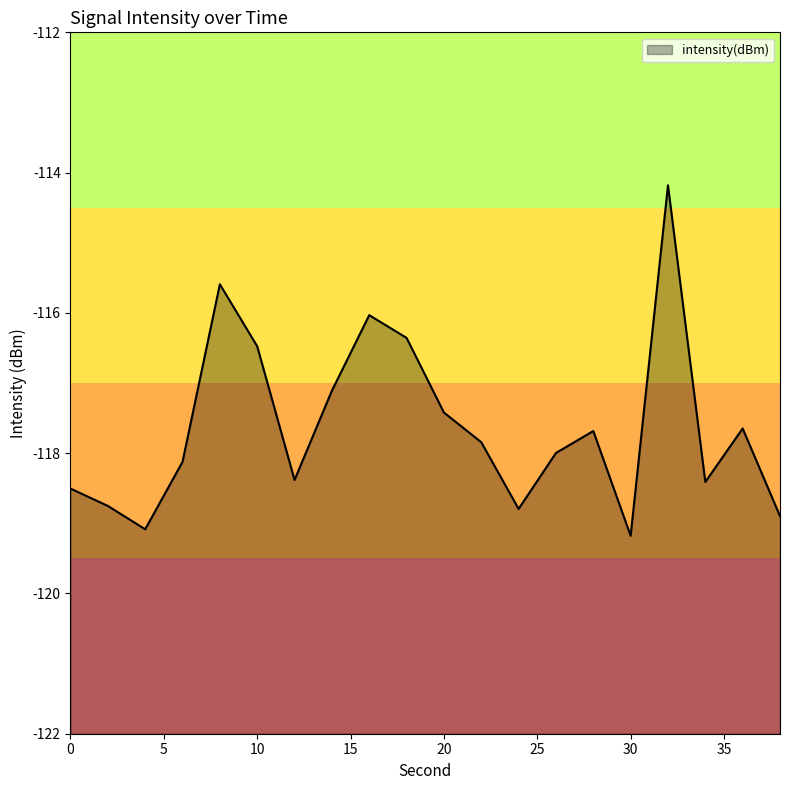

Where is the first local minimum?

4